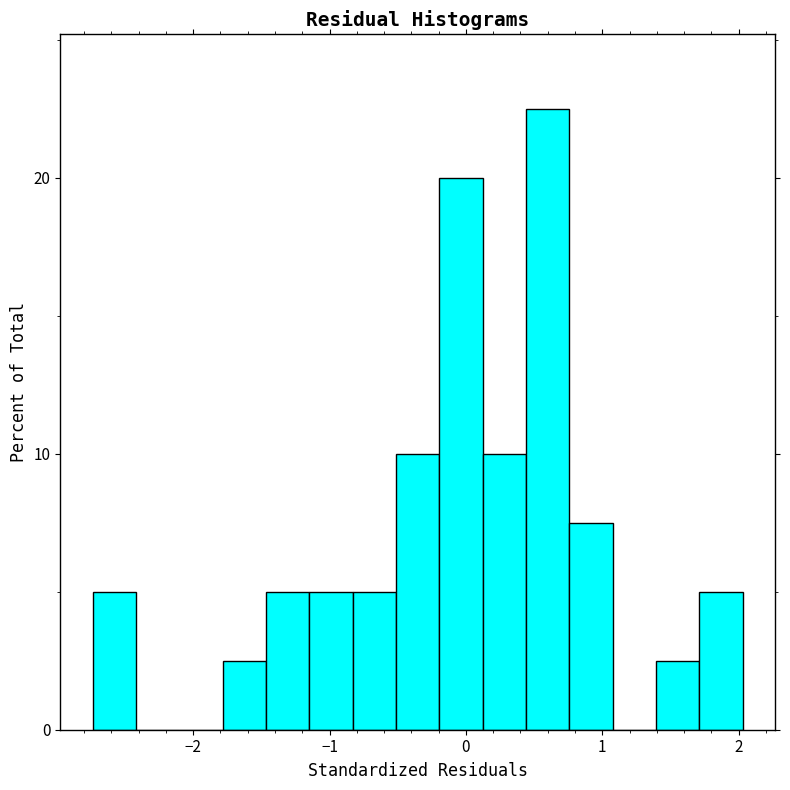

Around what value on the x-axis is the tallest bar? Give the approximate position of its centre, as read against the axis.

0.6